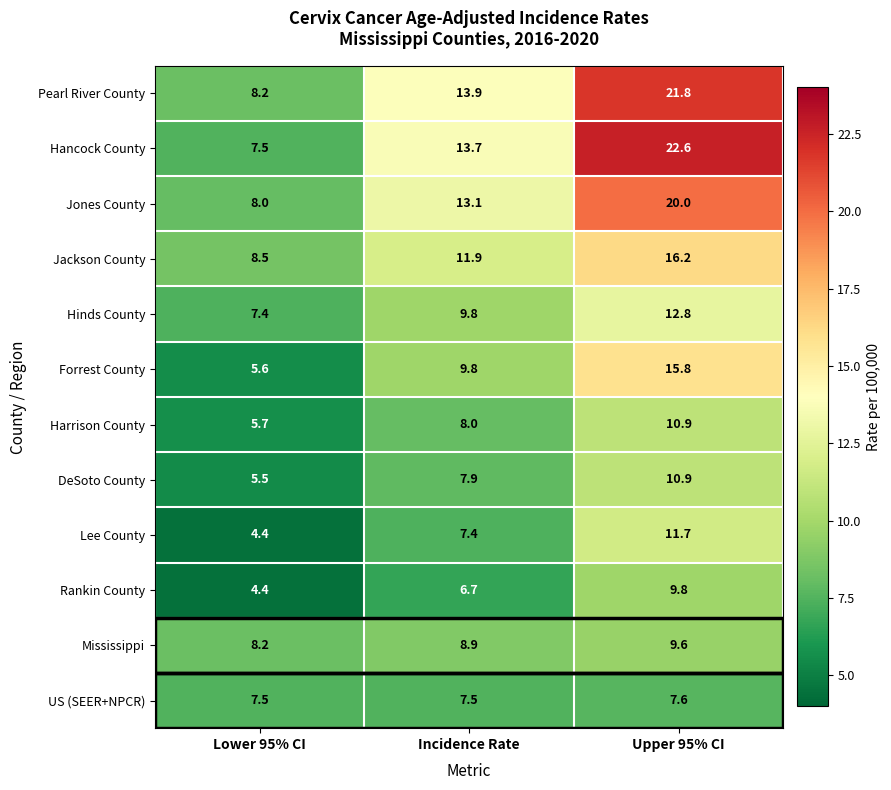

What is the maximum value shown in the chart?

22.6